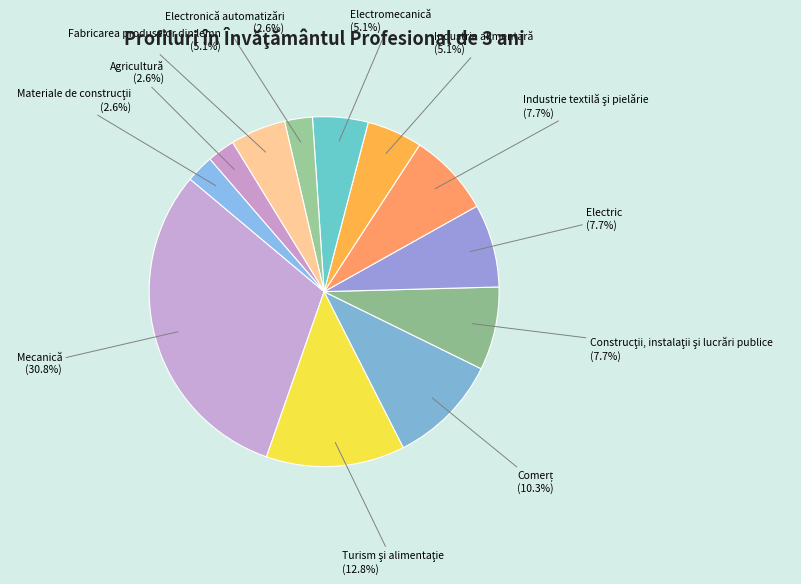

Count the number of slices in the pie.

12